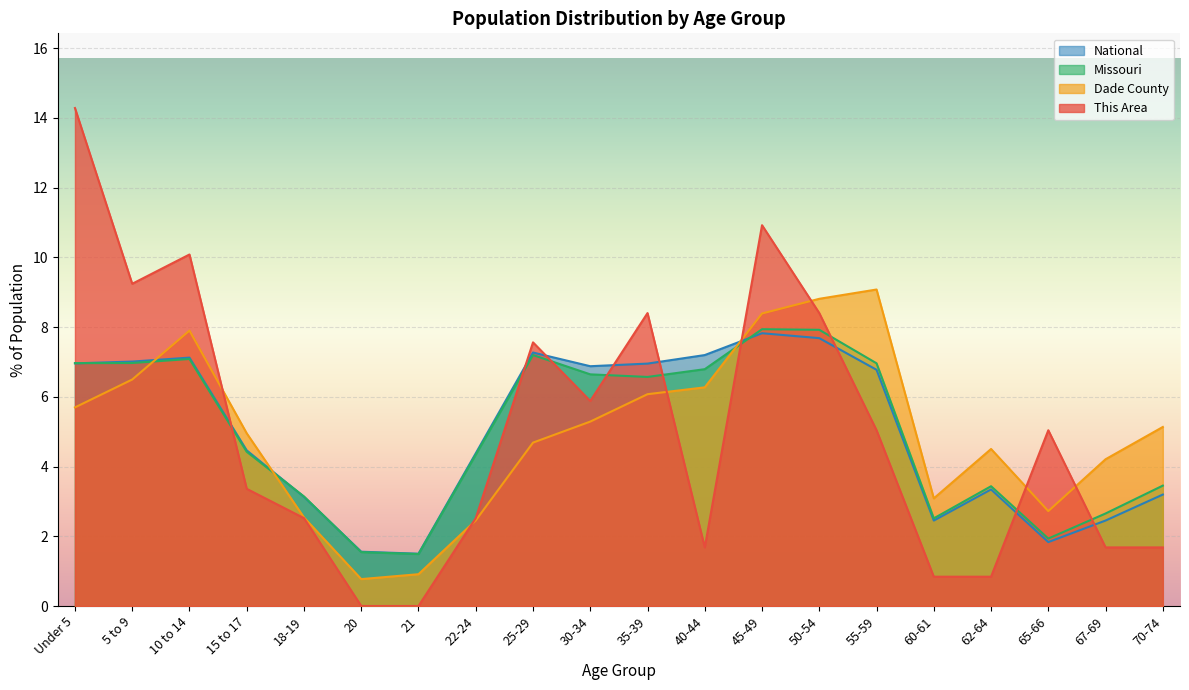

True or false: Missouri and National cross at least once.

True